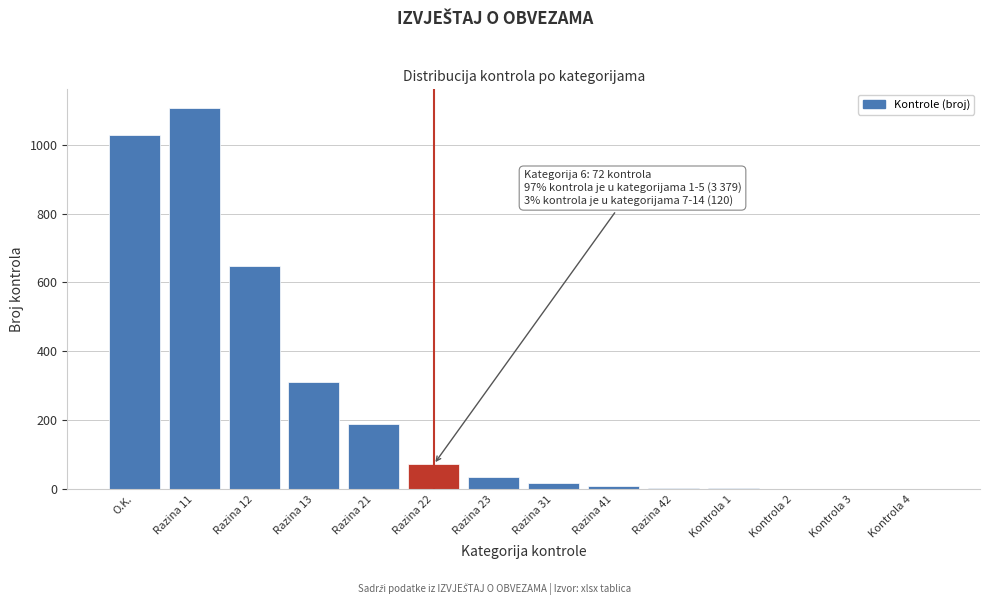

What is the maximum value shown in the chart?

1105